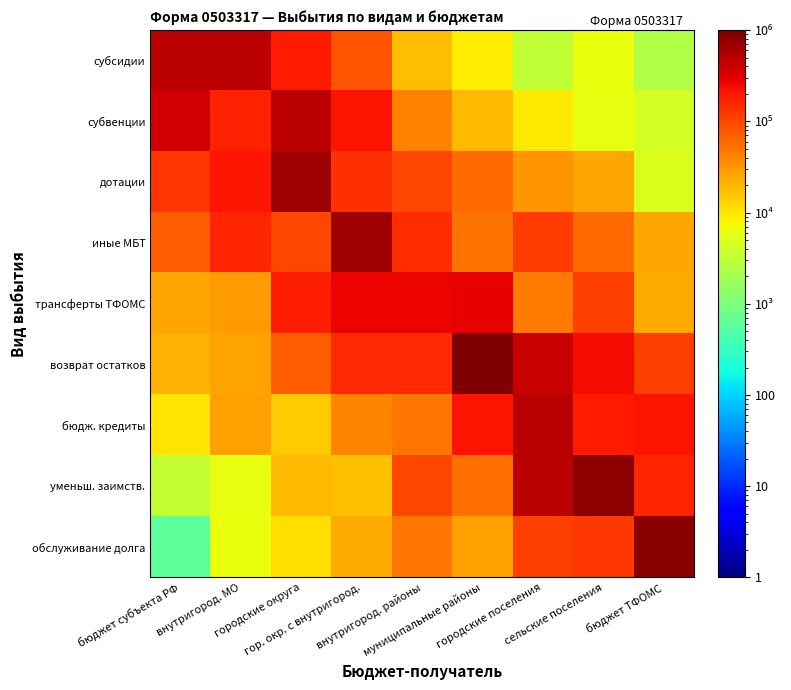

Rank the series by their maximum value, from highest to lowest.

возврат остатков, обслуживание долга, уменьш. заимств., дотации, иные МБТ, бюдж. кредиты, субвенции, субсидии, трансферты ТФОМС